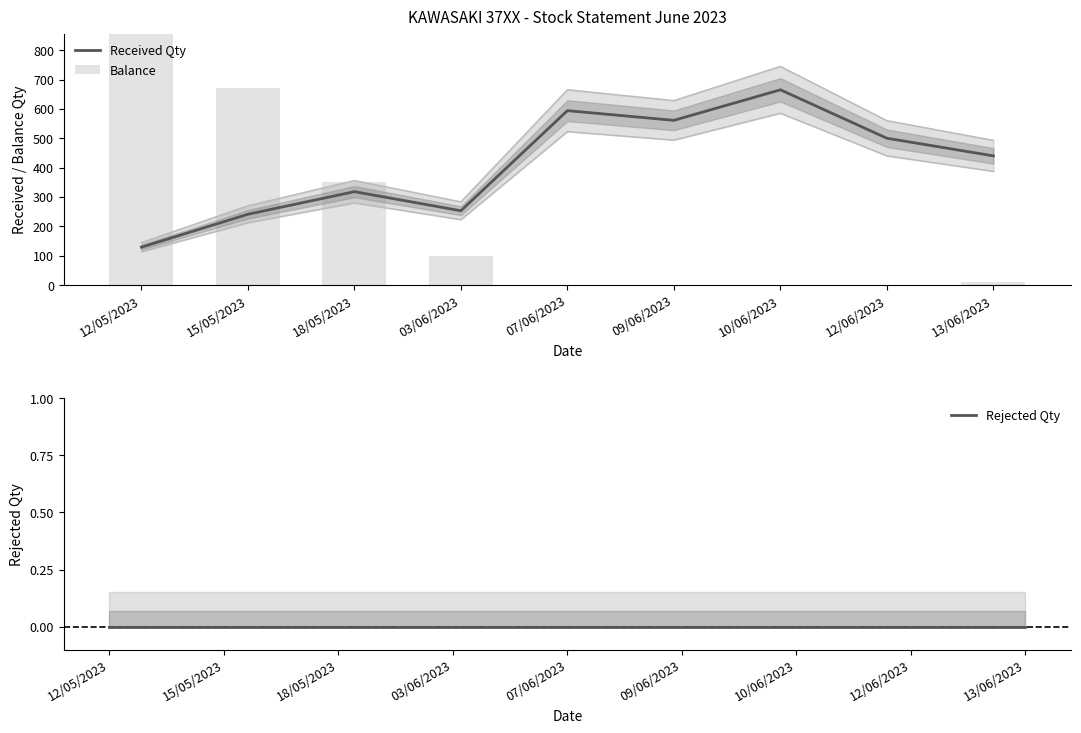

At which category does the chart reach its minimum across all series?

07/06/2023